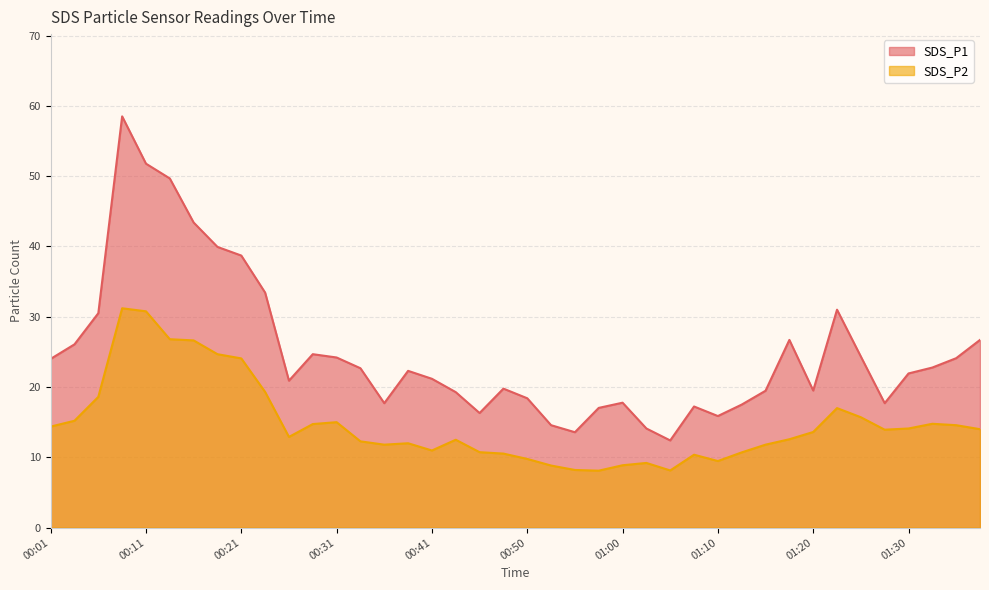

At 00:16, list the series in order from largest to smallest.

SDS_P1, SDS_P2